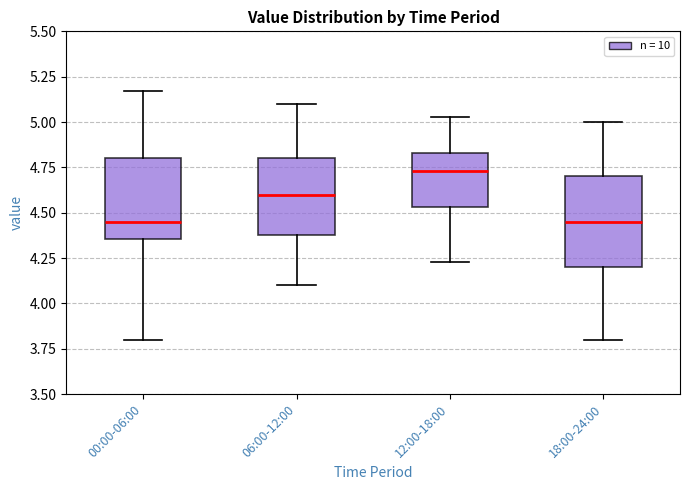

Reading left to right, transcribe this box plot: for each box, give where its median line is, the range the box spans, and where its two whiskers end, as read against the y-axis. The values are not printed on the chart, so give them approximately, as read against the axis.

00:00-06:00: median 4.45, box 4.35 to 4.80, whiskers 3.80 to 5.15
06:00-12:00: median 4.60, box 4.40 to 4.80, whiskers 4.10 to 5.10
12:00-18:00: median 4.75, box 4.55 to 4.85, whiskers 4.25 to 5.05
18:00-24:00: median 4.45, box 4.20 to 4.70, whiskers 3.80 to 5.00